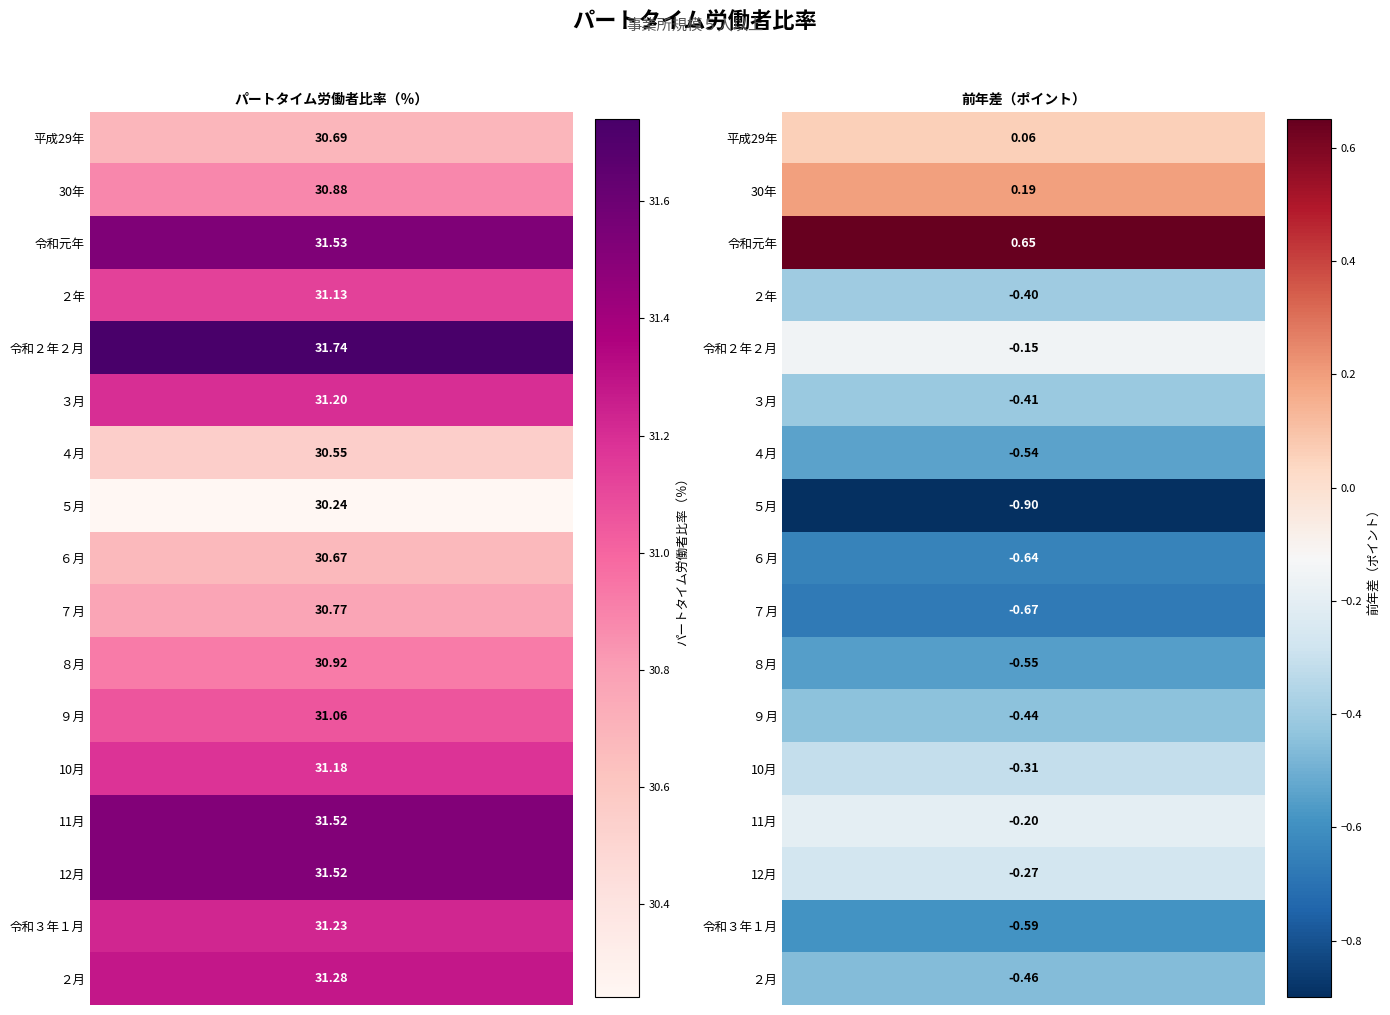

What is the sum of all 11月 values?

31.3